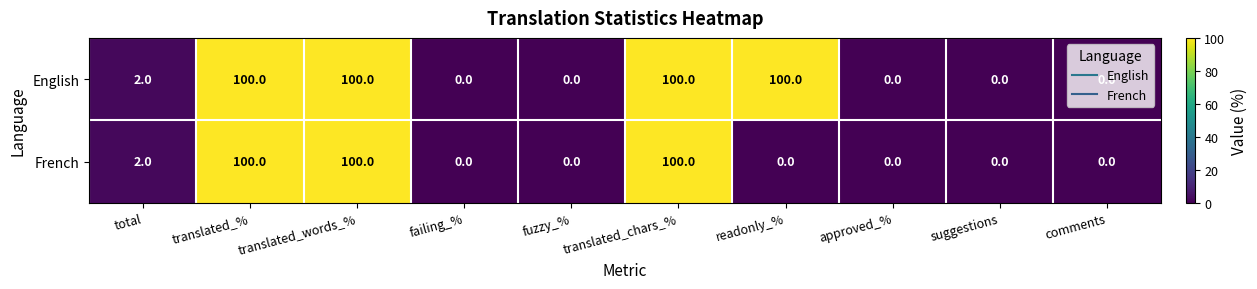

What is the average value of the French series?

30